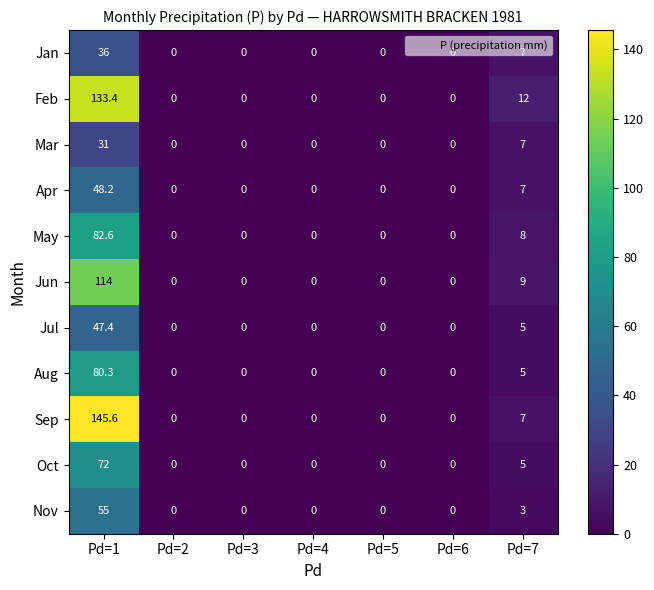

True or false: May has a value of 0.0 at Pd=3.

True